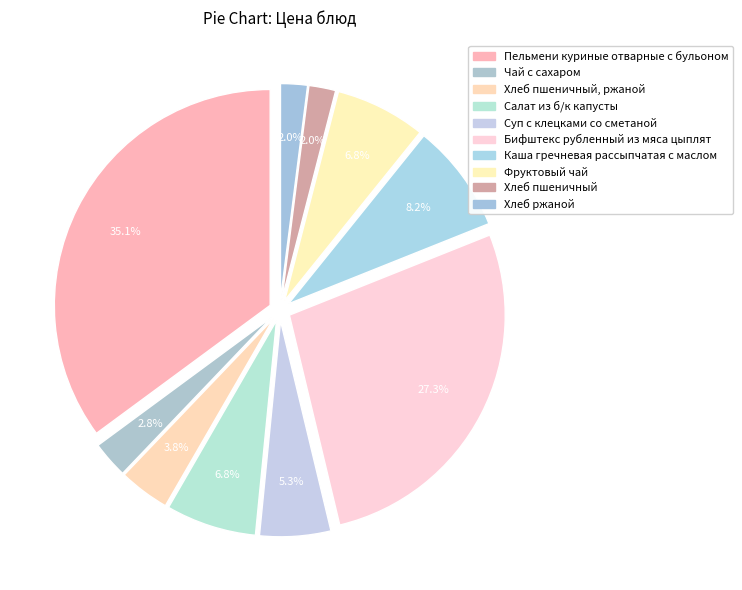

To the nearest percent, what is the average slice percentage?

10%